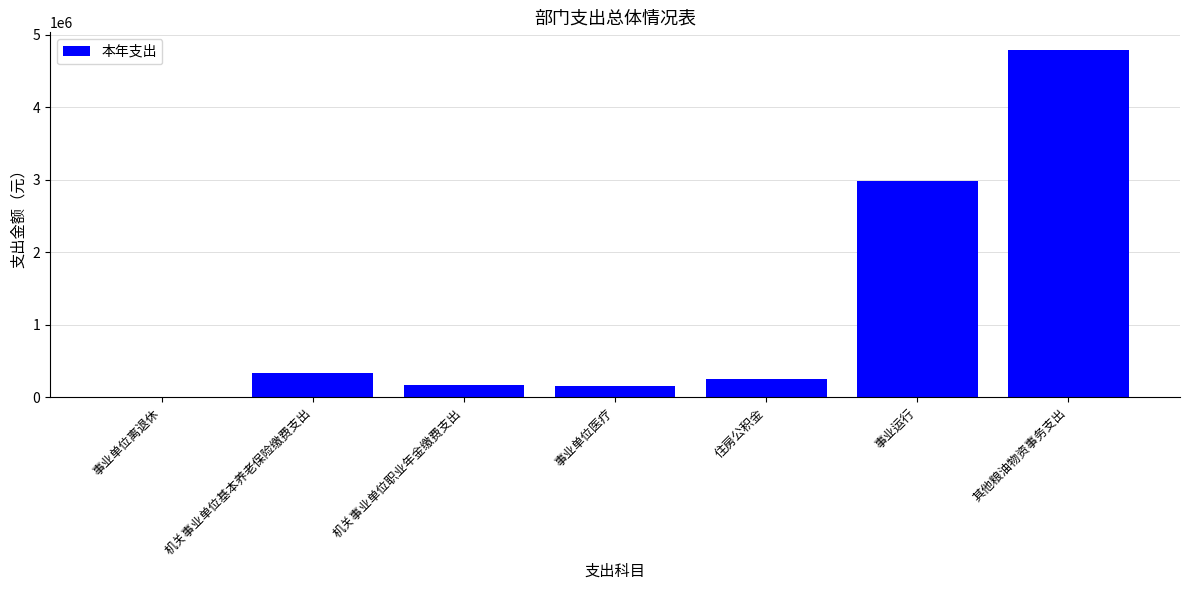

The value at 机关事业单位基本养老保险缴费支出 is 339418.4. True or false?

True